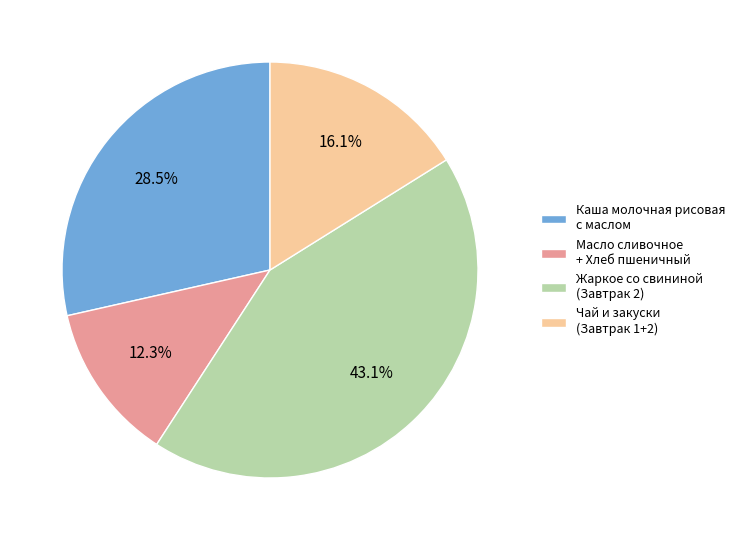

What is the ratio of the value at Масло сливочное + Хлеб пшеничный to the value at Чай и закуски (Завтрак 1+2)?

0.8